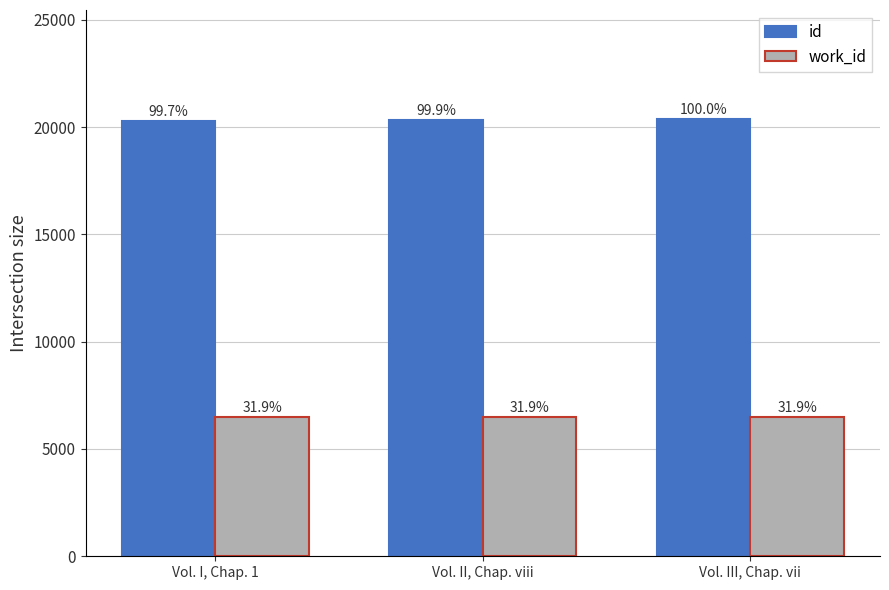

Which series has the widest spread of values?

id